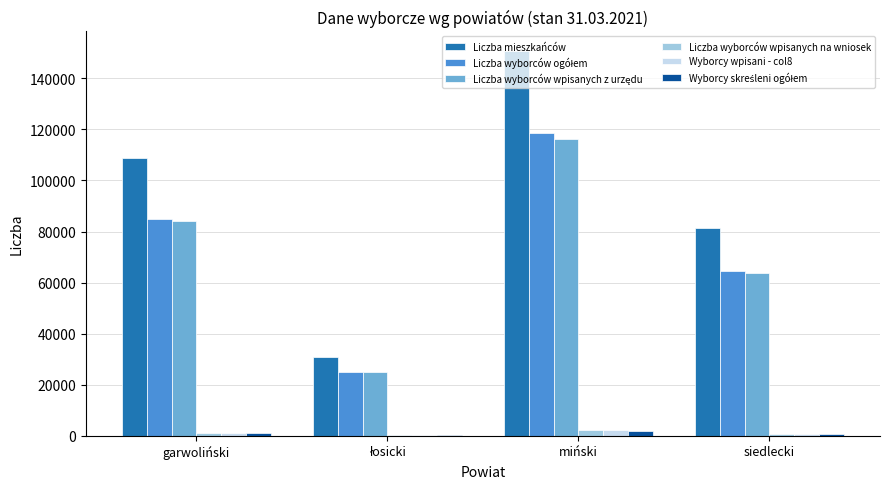

The Liczba mieszkańców series shows 17393 at siedlecki. True or false?

False